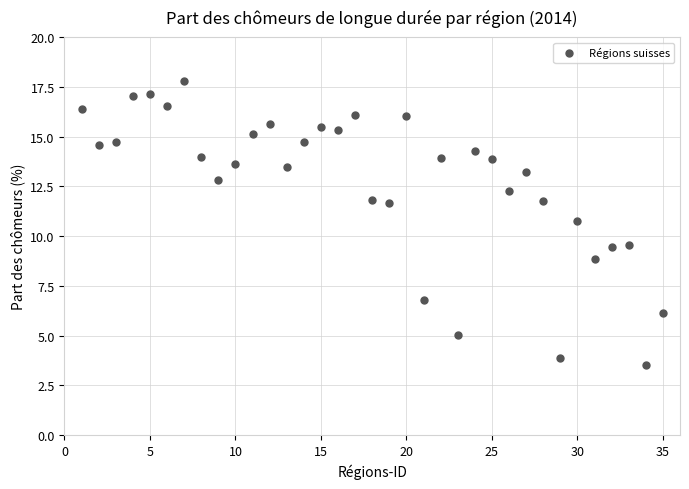

What is the range of X values (max minus min)?

34.0